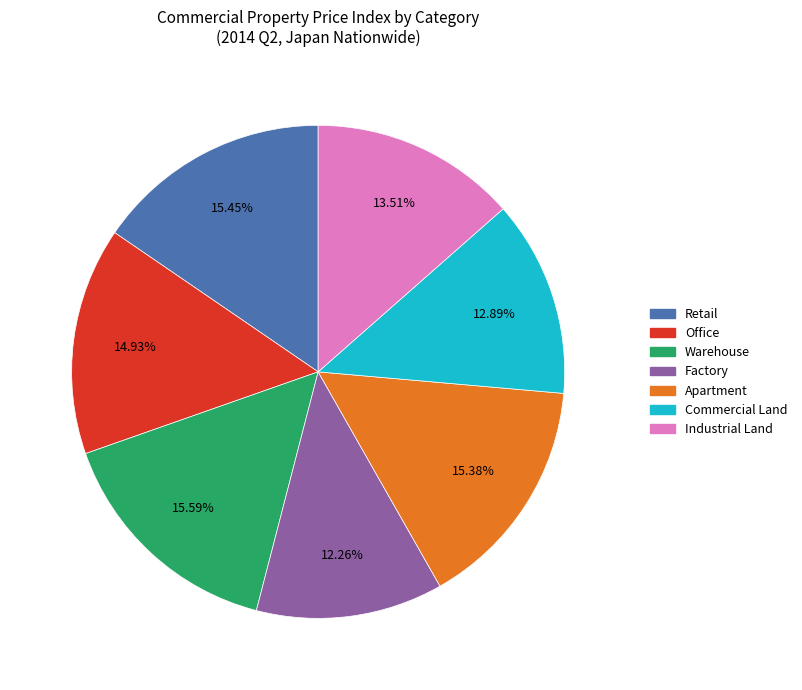

Which slice is the smallest?

Factory